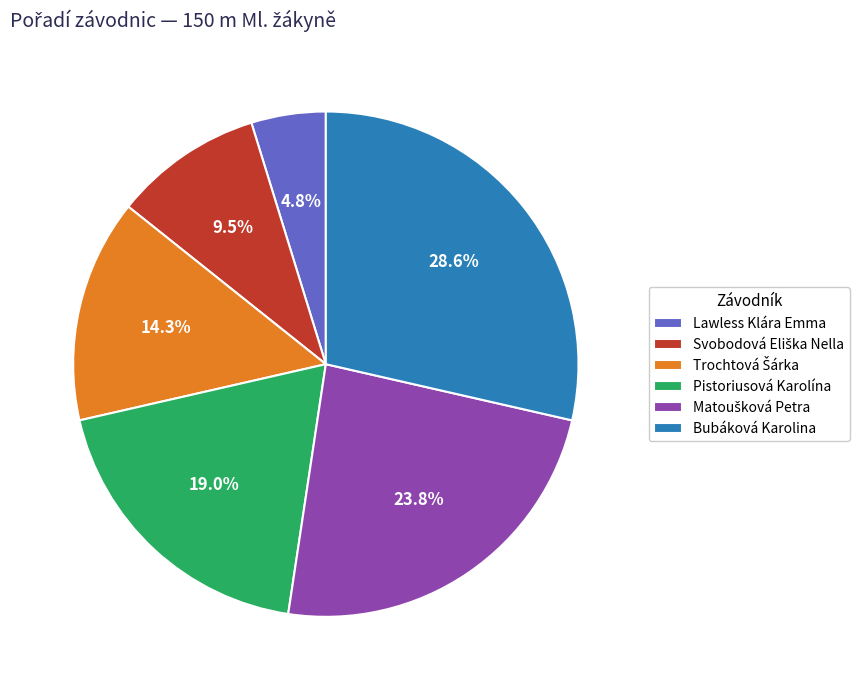

How many segments does this pie chart have?

6